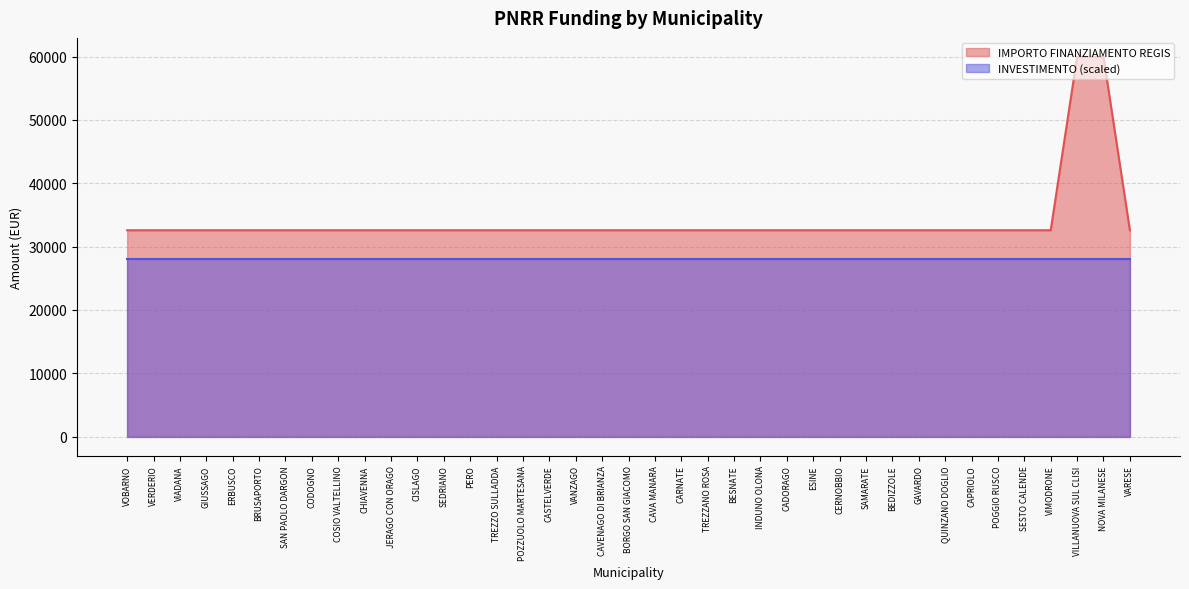

Reading right to left, extract all data points from this chart.

32589	59966	59966	32589	32589	32589	32589	32589	32589	32589	32589	32589	32589	32589	32589	32589	32589	32589	32589	32589	32589	32589	32589	32589	32589	32589	32589	32589	32589	32589	32589	32589	32589	32589	32589	32589	32589	32589	32589